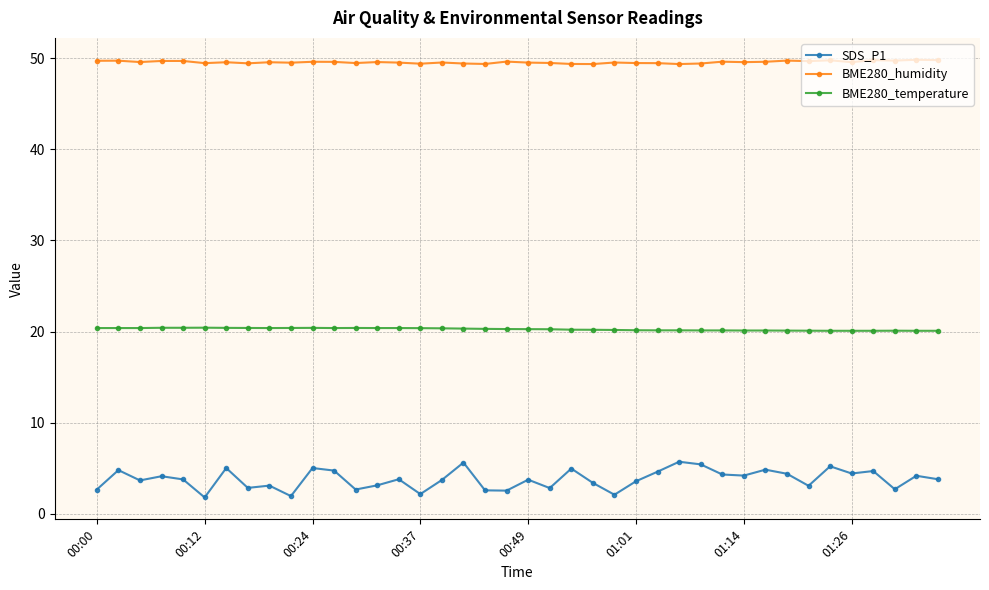

What is the value of the SDS_P1 point at the 11th from the left?

5.0